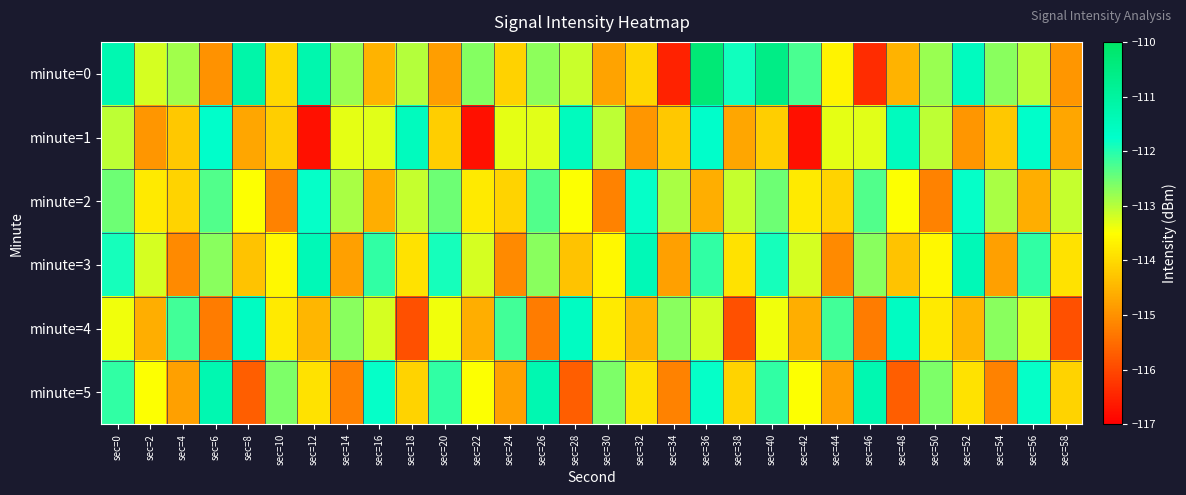

Reading right to left, list all the values displayed in this chart.

minute=0: sec=58=-114.9	sec=56=-113.0	sec=54=-112.7	sec=52=-111.5	sec=50=-112.8	sec=48=-114.5	sec=46=-116.4	sec=44=-113.6	sec=42=-112.3	sec=40=-110.6	sec=38=-111.9	sec=36=-110.3	sec=34=-116.5	sec=32=-114.1	sec=30=-114.7	sec=28=-113.1	sec=26=-112.7	sec=24=-114.1	sec=22=-112.7	sec=20=-114.8	sec=18=-113.0	sec=16=-114.5	sec=14=-112.8	sec=12=-111.3	sec=10=-114.0	sec=8=-111.2	sec=6=-115.0	sec=4=-112.9	sec=2=-113.2	sec=0=-111.3
minute=1: sec=58=-114.7	sec=56=-111.7	sec=54=-114.3	sec=52=-114.9	sec=50=-113.0	sec=48=-111.5	sec=46=-113.3	sec=44=-113.3	sec=42=-116.8	sec=40=-114.2	sec=38=-114.7	sec=36=-111.7	sec=34=-114.3	sec=32=-114.9	sec=30=-113.0	sec=28=-111.5	sec=26=-113.3	sec=24=-113.3	sec=22=-116.8	sec=20=-114.2	sec=18=-111.5	sec=16=-113.3	sec=14=-113.3	sec=12=-116.8	sec=10=-114.2	sec=8=-114.7	sec=6=-111.7	sec=4=-114.3	sec=2=-114.9	sec=0=-113.0
minute=2: sec=58=-113.1	sec=56=-114.6	sec=54=-112.9	sec=52=-111.8	sec=50=-115.2	sec=48=-113.5	sec=46=-112.3	sec=44=-114.1	sec=42=-113.8	sec=40=-112.5	sec=38=-113.1	sec=36=-114.6	sec=34=-112.9	sec=32=-111.8	sec=30=-115.2	sec=28=-113.5	sec=26=-112.3	sec=24=-114.1	sec=22=-113.8	sec=20=-112.5	sec=18=-113.1	sec=16=-114.6	sec=14=-112.9	sec=12=-111.8	sec=10=-115.2	sec=8=-113.5	sec=6=-112.3	sec=4=-114.1	sec=2=-113.8	sec=0=-112.5
minute=3: sec=58=-113.9	sec=56=-112.1	sec=54=-114.8	sec=52=-111.4	sec=50=-113.6	sec=48=-114.3	sec=46=-112.7	sec=44=-115.1	sec=42=-113.2	sec=40=-111.9	sec=38=-113.9	sec=36=-112.1	sec=34=-114.8	sec=32=-111.4	sec=30=-113.6	sec=28=-114.3	sec=26=-112.7	sec=24=-115.1	sec=22=-113.2	sec=20=-111.9	sec=18=-113.9	sec=16=-112.1	sec=14=-114.8	sec=12=-111.4	sec=10=-113.6	sec=8=-114.3	sec=6=-112.7	sec=4=-115.1	sec=2=-113.2	sec=0=-111.9
minute=4: sec=58=-115.9	sec=56=-113.2	sec=54=-112.7	sec=52=-114.5	sec=50=-113.8	sec=48=-111.6	sec=46=-115.3	sec=44=-112.2	sec=42=-114.6	sec=40=-113.4	sec=38=-115.9	sec=36=-113.2	sec=34=-112.7	sec=32=-114.5	sec=30=-113.8	sec=28=-111.6	sec=26=-115.3	sec=24=-112.2	sec=22=-114.6	sec=20=-113.4	sec=18=-115.9	sec=16=-113.2	sec=14=-112.7	sec=12=-114.5	sec=10=-113.8	sec=8=-111.6	sec=6=-115.3	sec=4=-112.2	sec=2=-114.6	sec=0=-113.4
minute=5: sec=58=-114.1	sec=56=-111.8	sec=54=-115.2	sec=52=-113.9	sec=50=-112.6	sec=48=-115.7	sec=46=-111.3	sec=44=-114.8	sec=42=-113.5	sec=40=-112.1	sec=38=-114.1	sec=36=-111.8	sec=34=-115.2	sec=32=-113.9	sec=30=-112.6	sec=28=-115.7	sec=26=-111.3	sec=24=-114.8	sec=22=-113.5	sec=20=-112.1	sec=18=-114.1	sec=16=-111.8	sec=14=-115.2	sec=12=-113.9	sec=10=-112.6	sec=8=-115.7	sec=6=-111.3	sec=4=-114.8	sec=2=-113.5	sec=0=-112.1